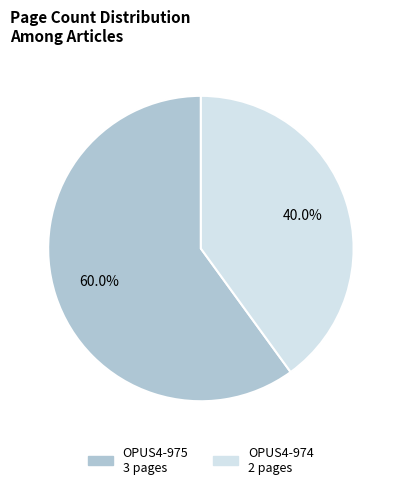

How much of the chart is everything except OPUS4-974?

60.0%